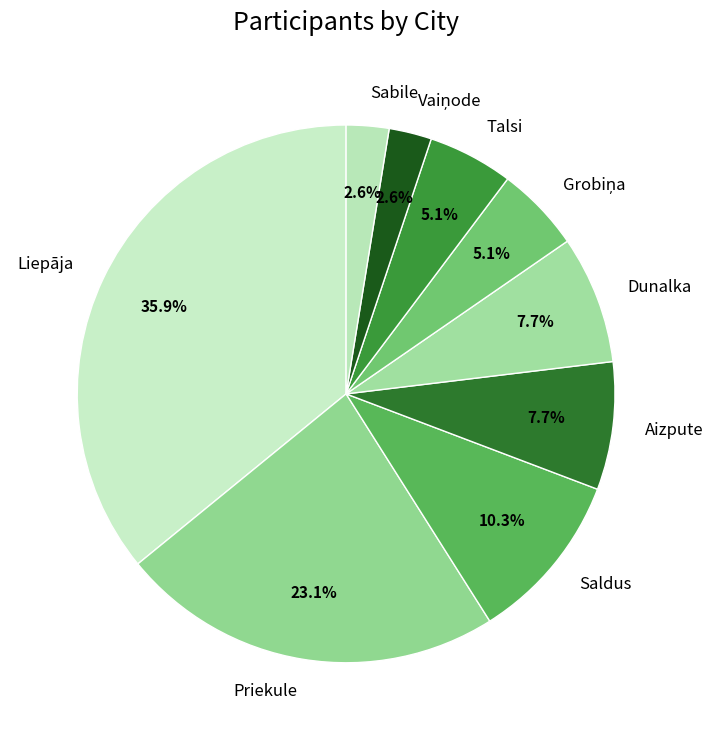

What is the total percentage of Talsi and Saldus?

15.4%